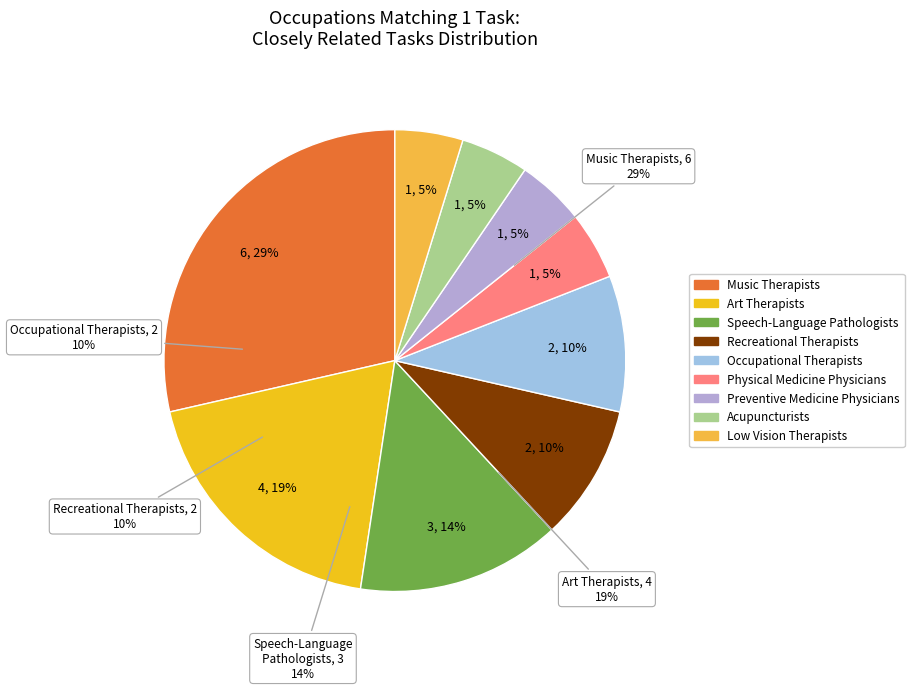

To the nearest percent, what is the average slice percentage?

11%